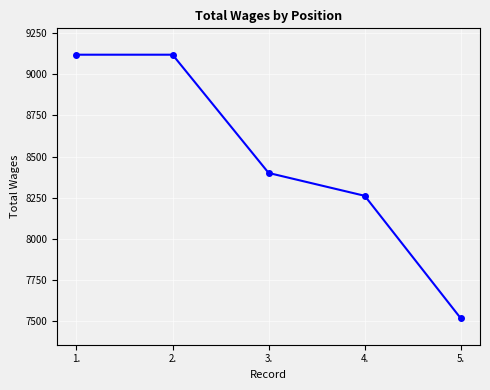

What is the sum of the values at 5. and 1.?

16635